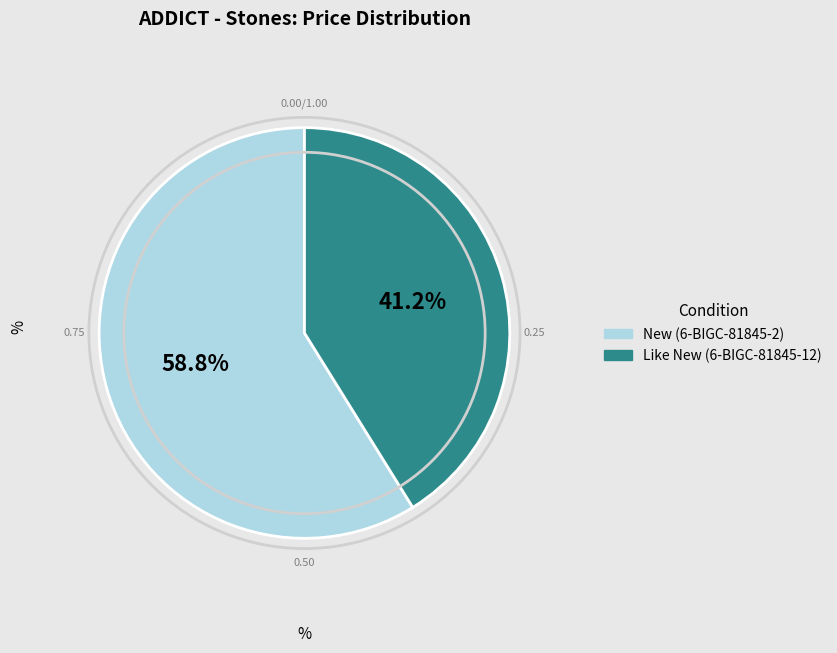

Is there any slice that represents more than half of the pie?

Yes